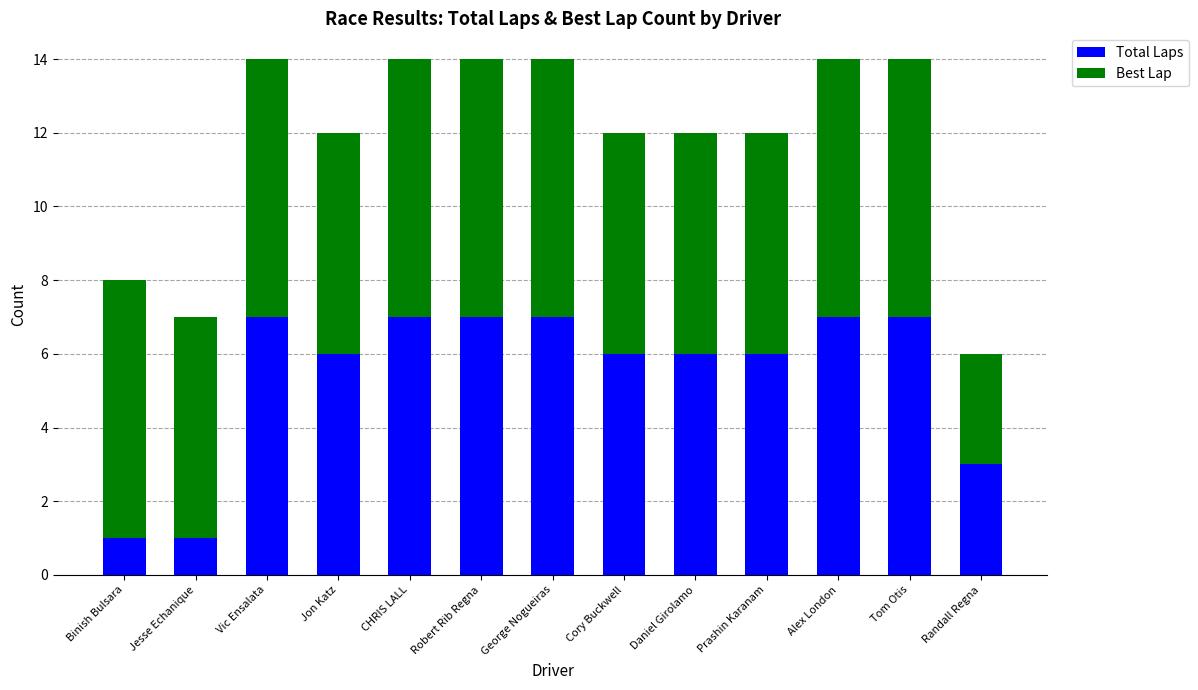

Are the bars horizontal?

No